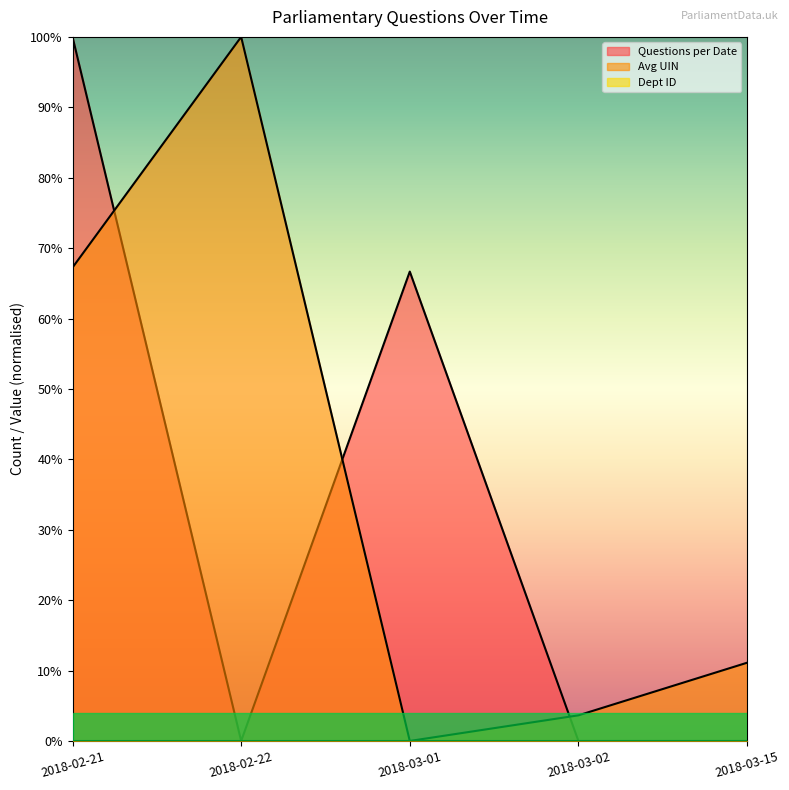

Where does the Avg UIN series first go above 11?

2018-02-21